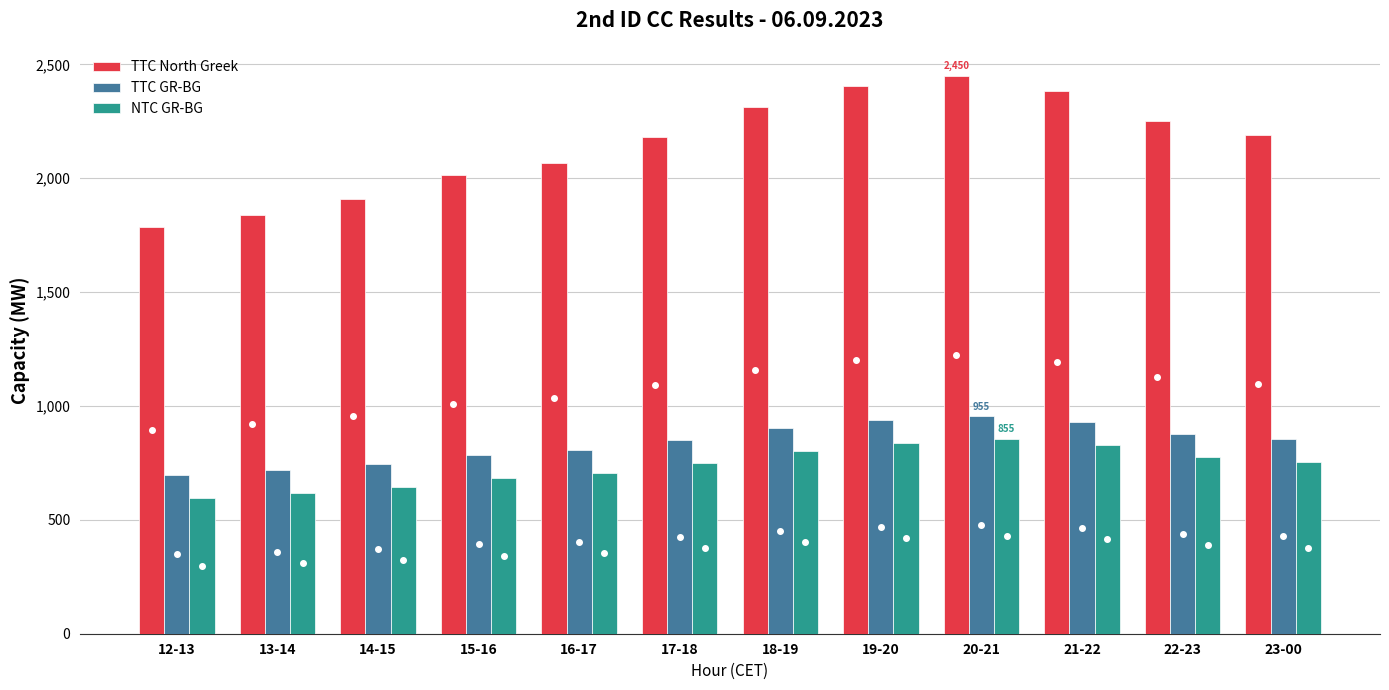

What is the lowest value of the TTC GR-BG series?

696